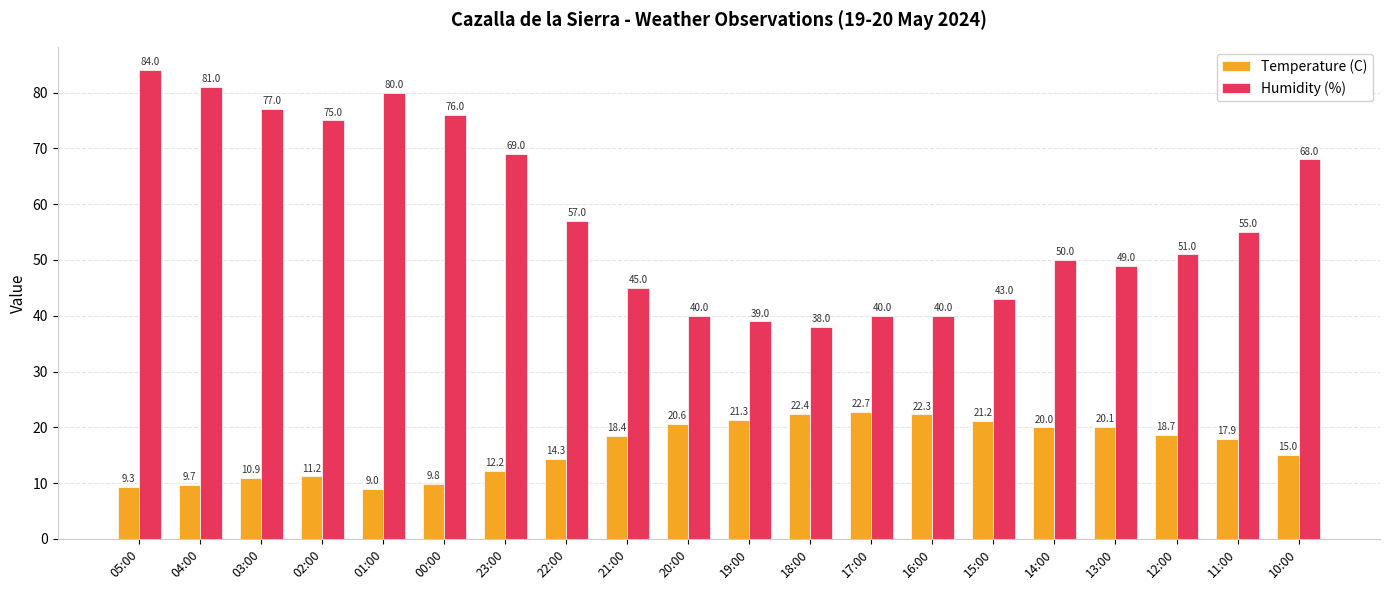

What is the value of the Temperature (C) bar at the 9th from the left?

18.4